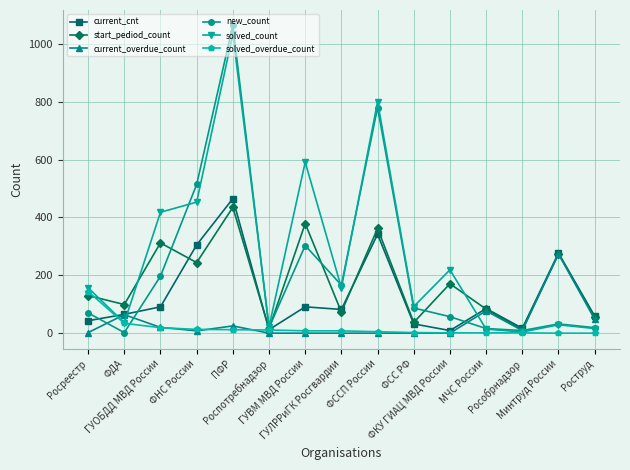

What is the label of the 13th point from the left?

Рособрнадзор